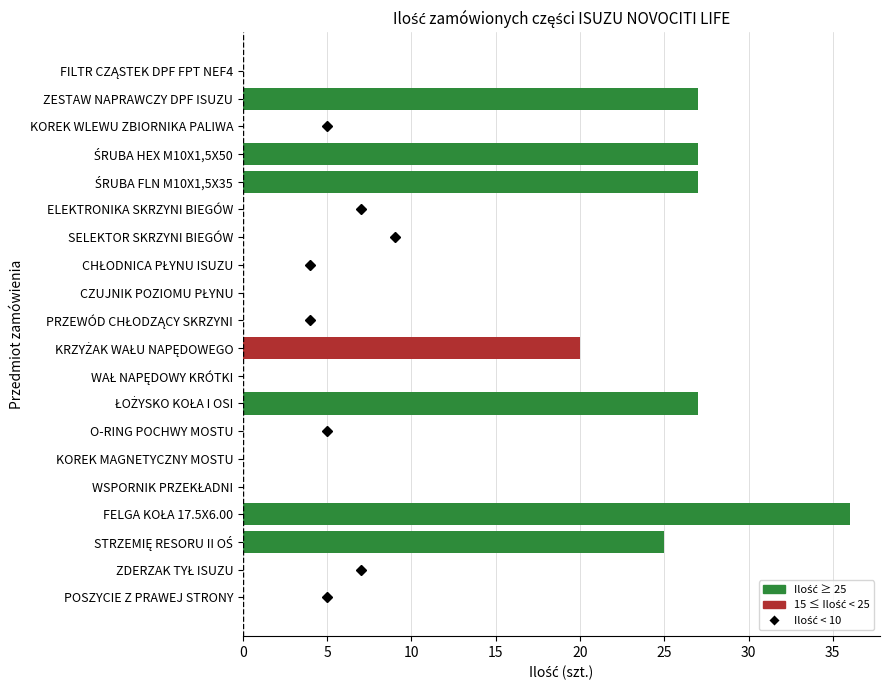

What position from the top is SELEKTOR SKRZYNI BIEGÓW?

7